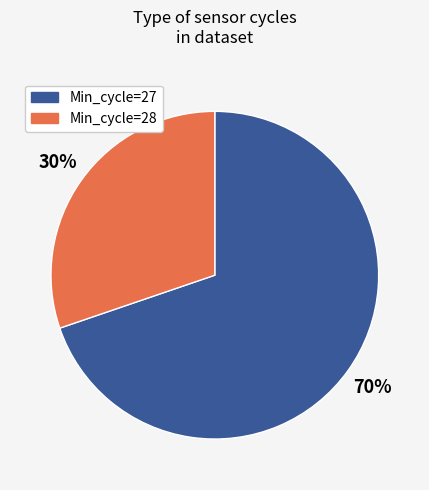

To the nearest percent, what is the difference between the largest and smallest slice percentages?

40%